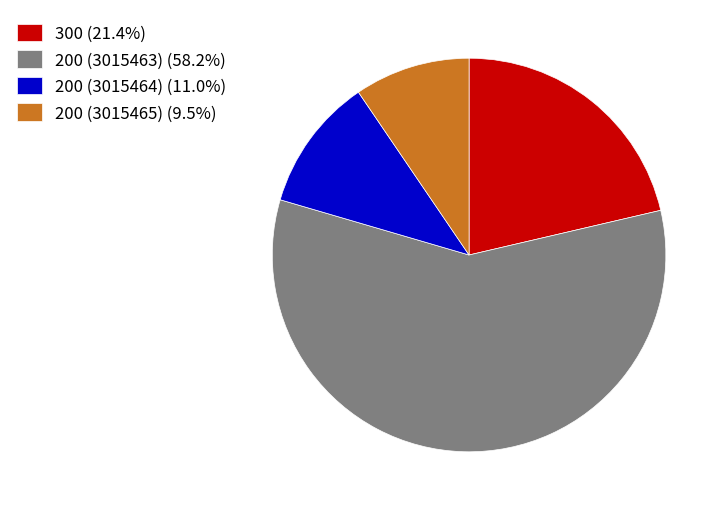

Between 200 (3015465) and 200 (3015463), which is larger?

200 (3015463)